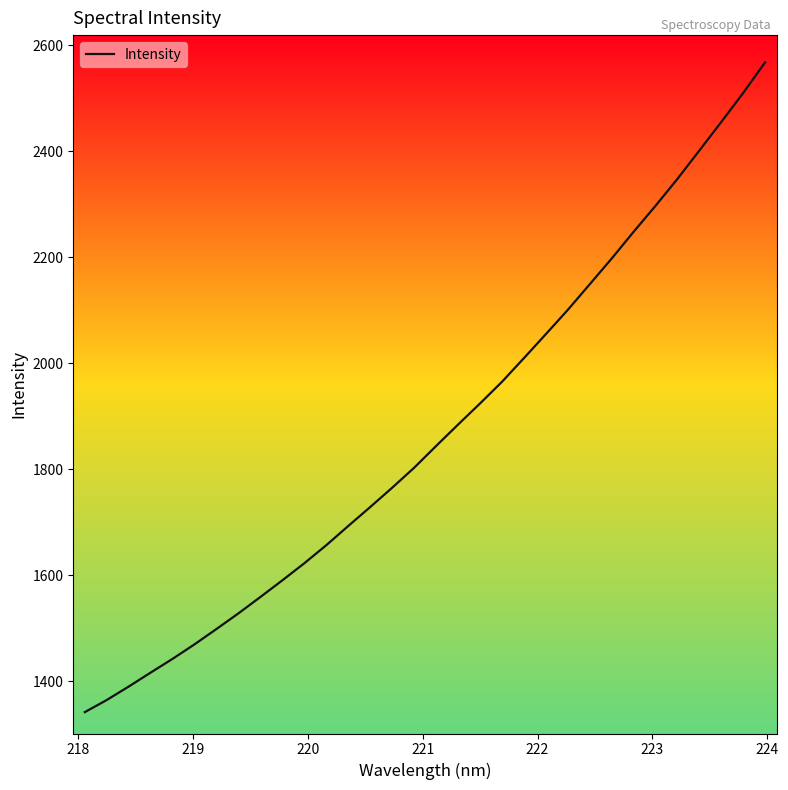

True or false: the data has more than 0 interior local peaks.

False